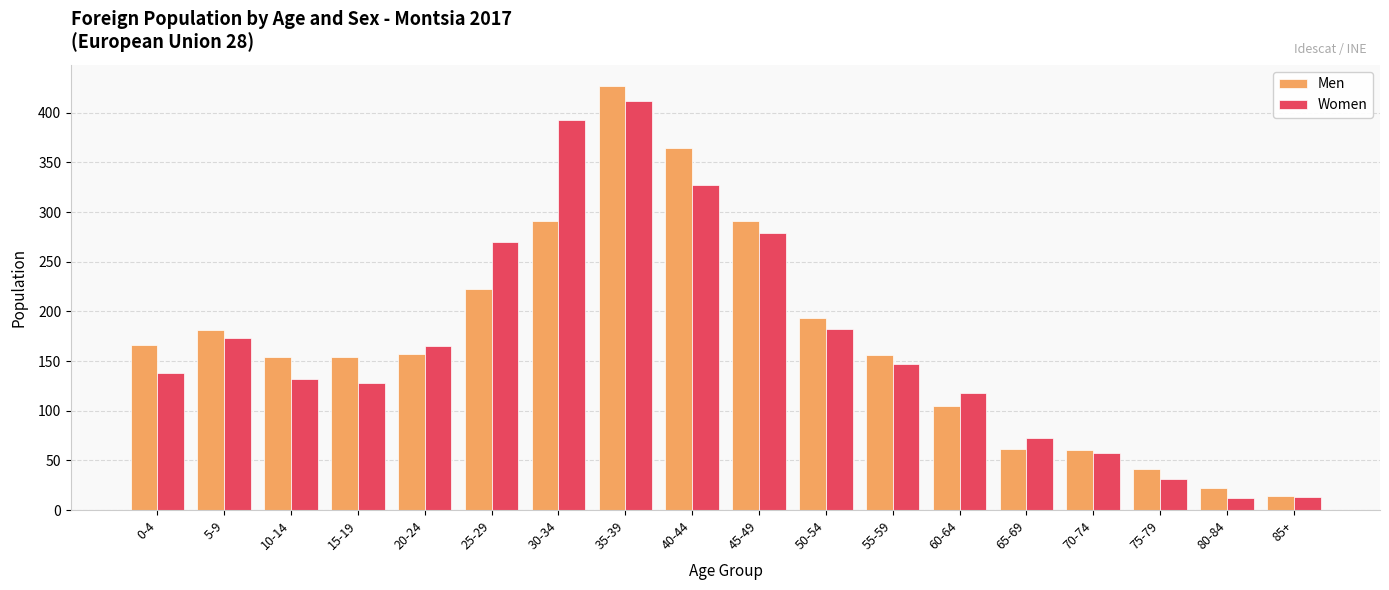

What is the label of the 7th bar from the right?

55-59